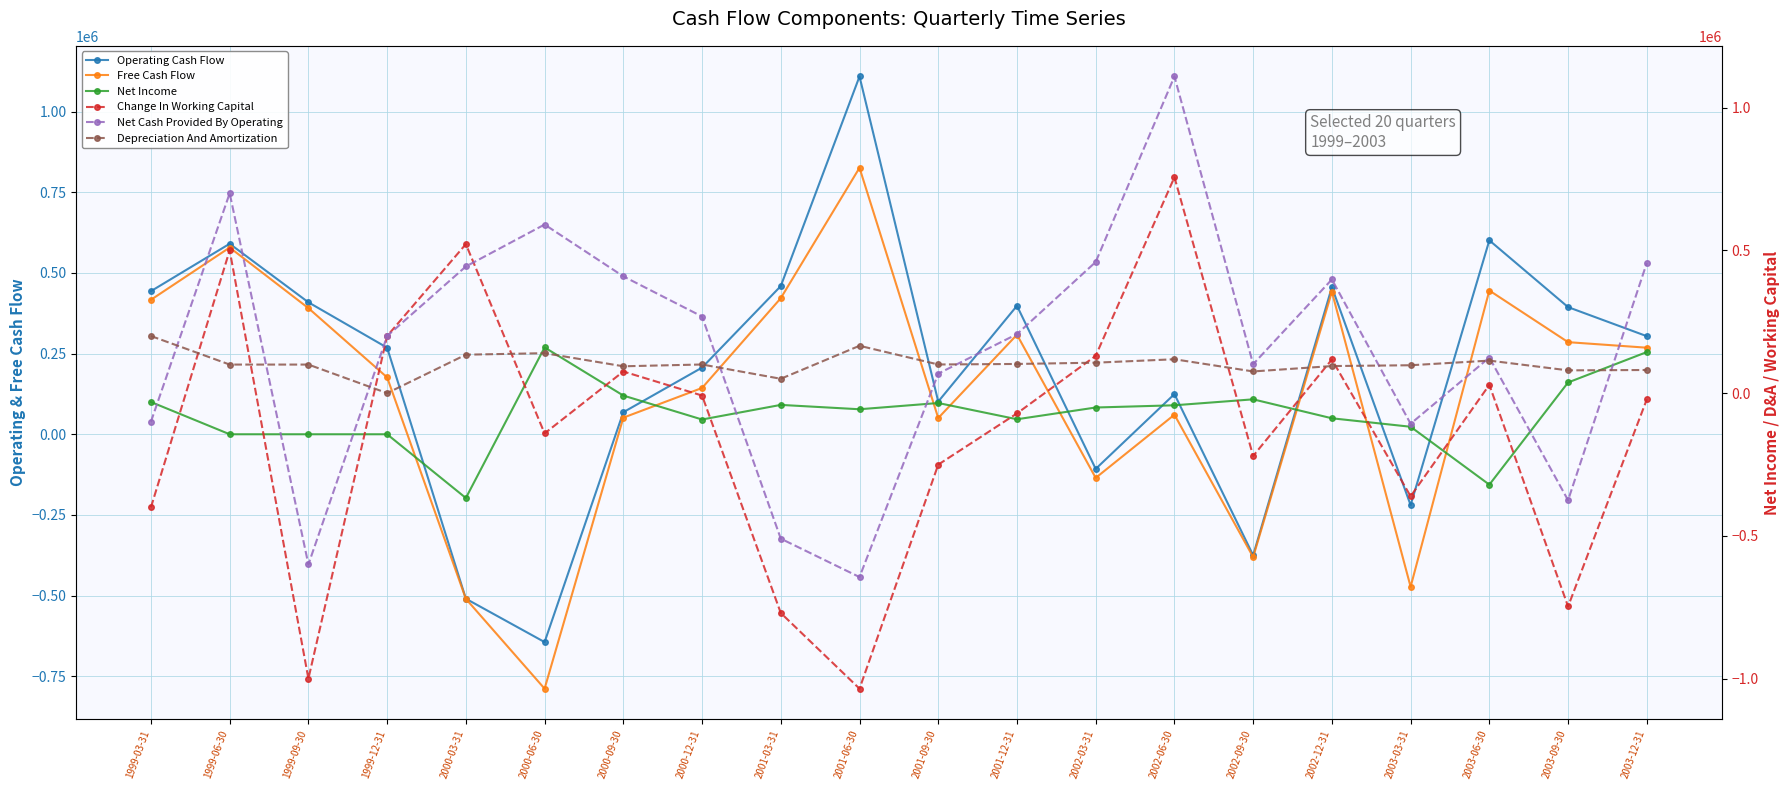

How many interior local peaks does the Net Income series have?

4